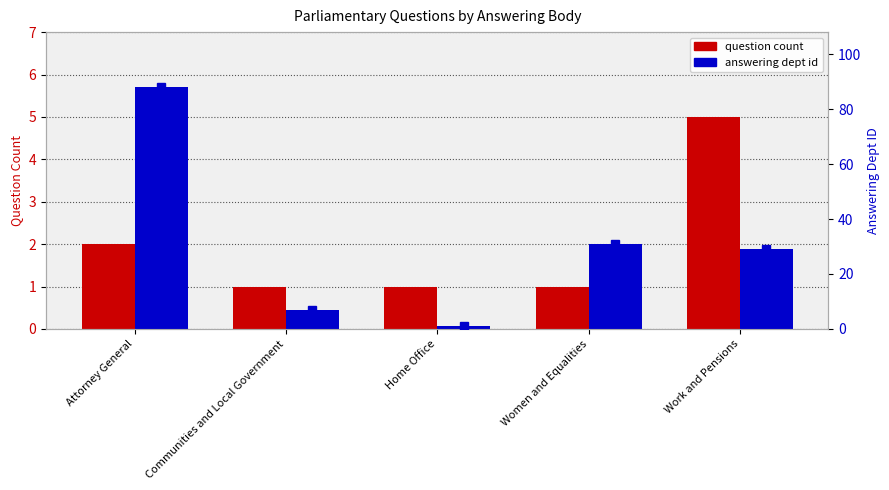

Is it true that answering dept id equals 14 at Work and Pensions?

False